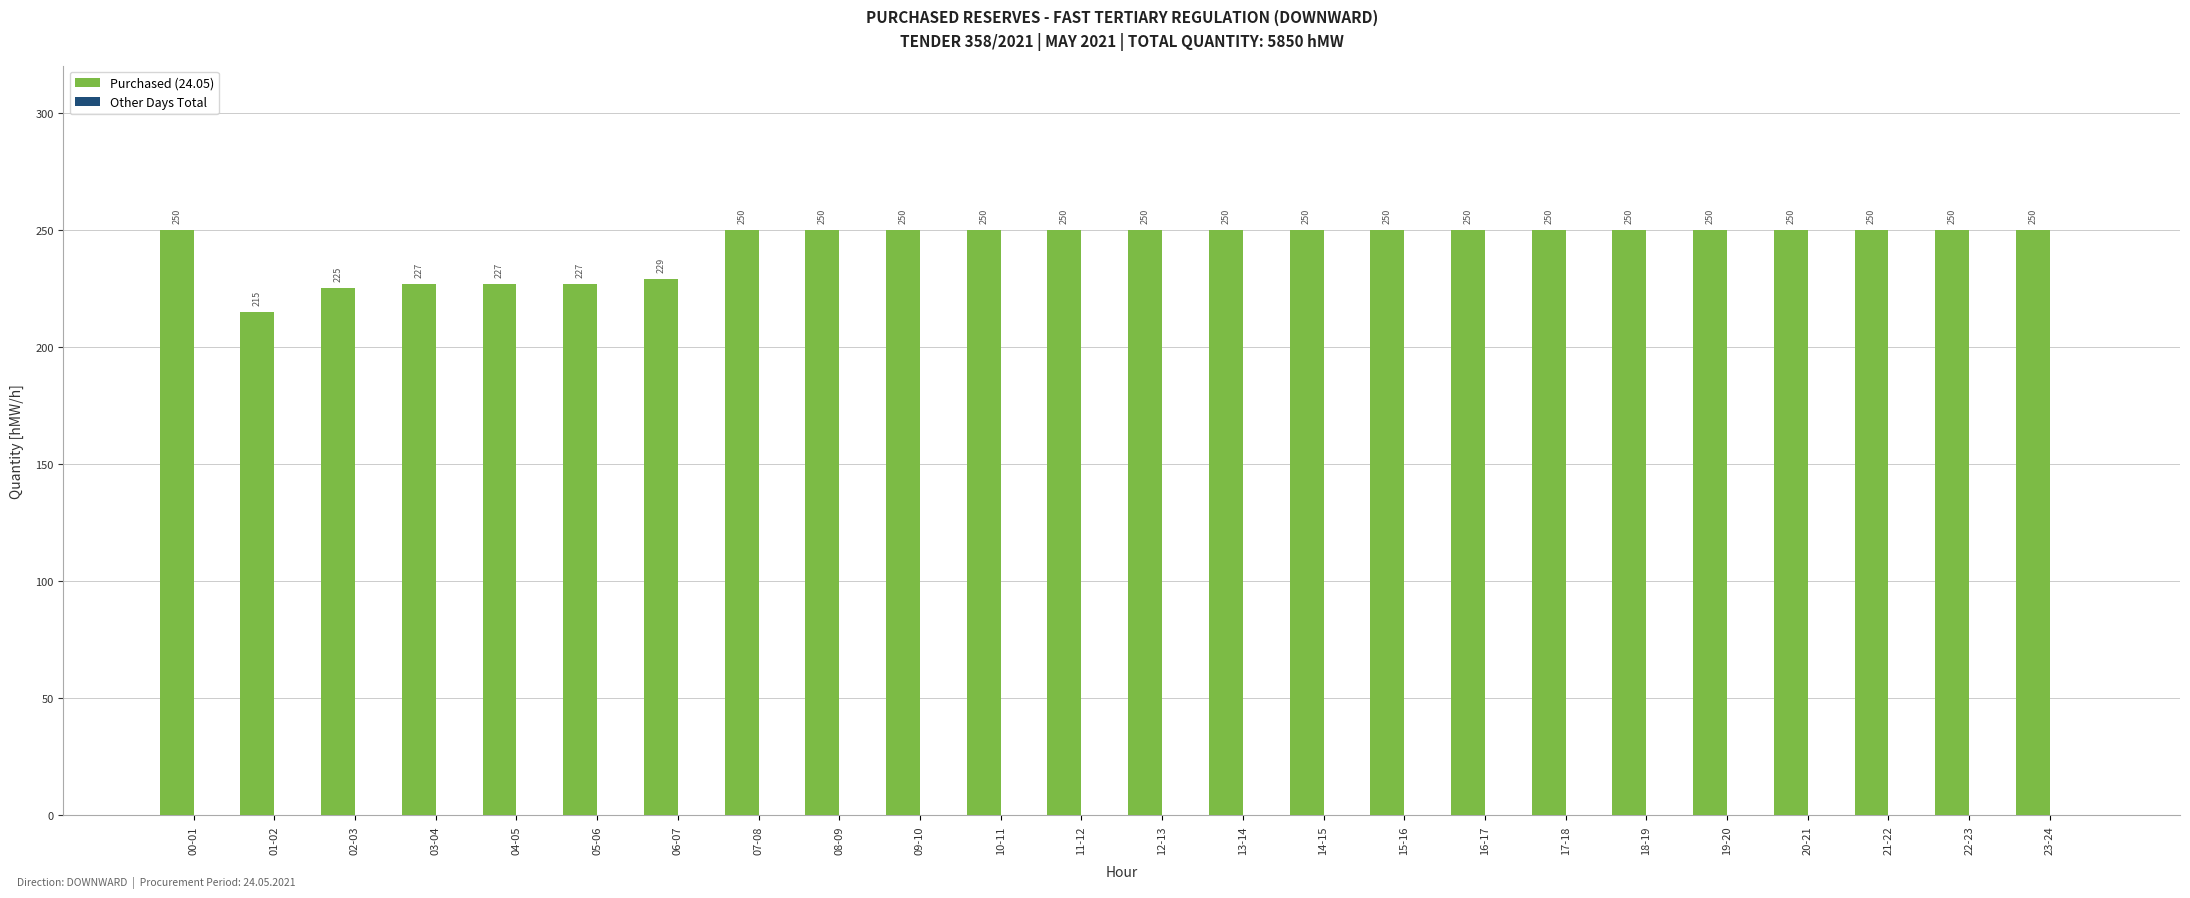

How many bars are there in total?

24